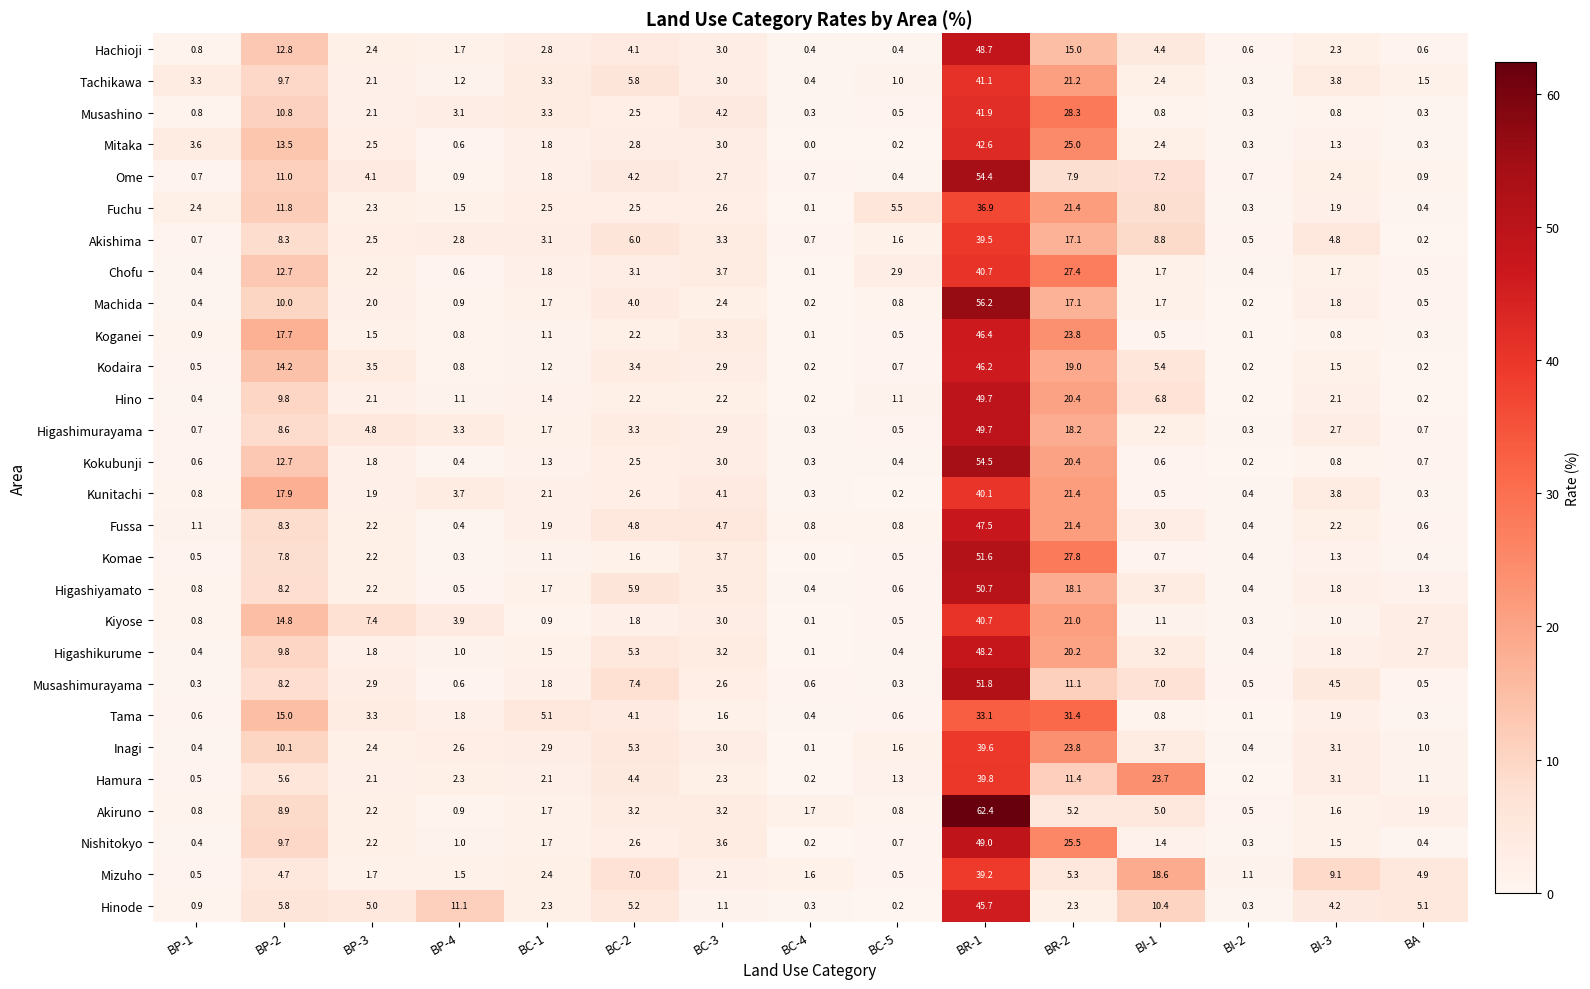

Is the value of Ome at BP-3 greater than the value of Koganei at BP-4?

Yes